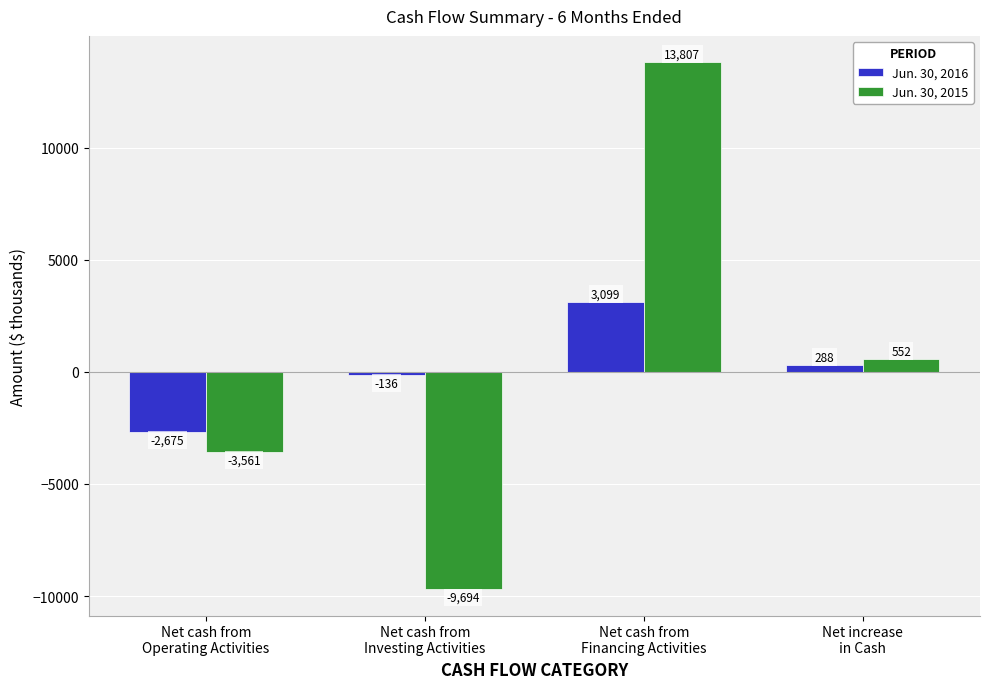

How many bars are there in each group?

2